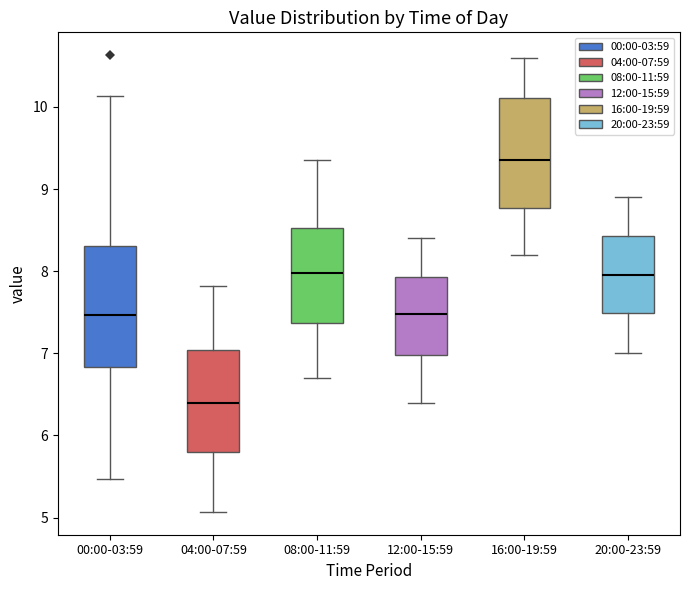

Comparing the boxes themselves (not the whiskers), which one is the tallest?

00:00-03:59